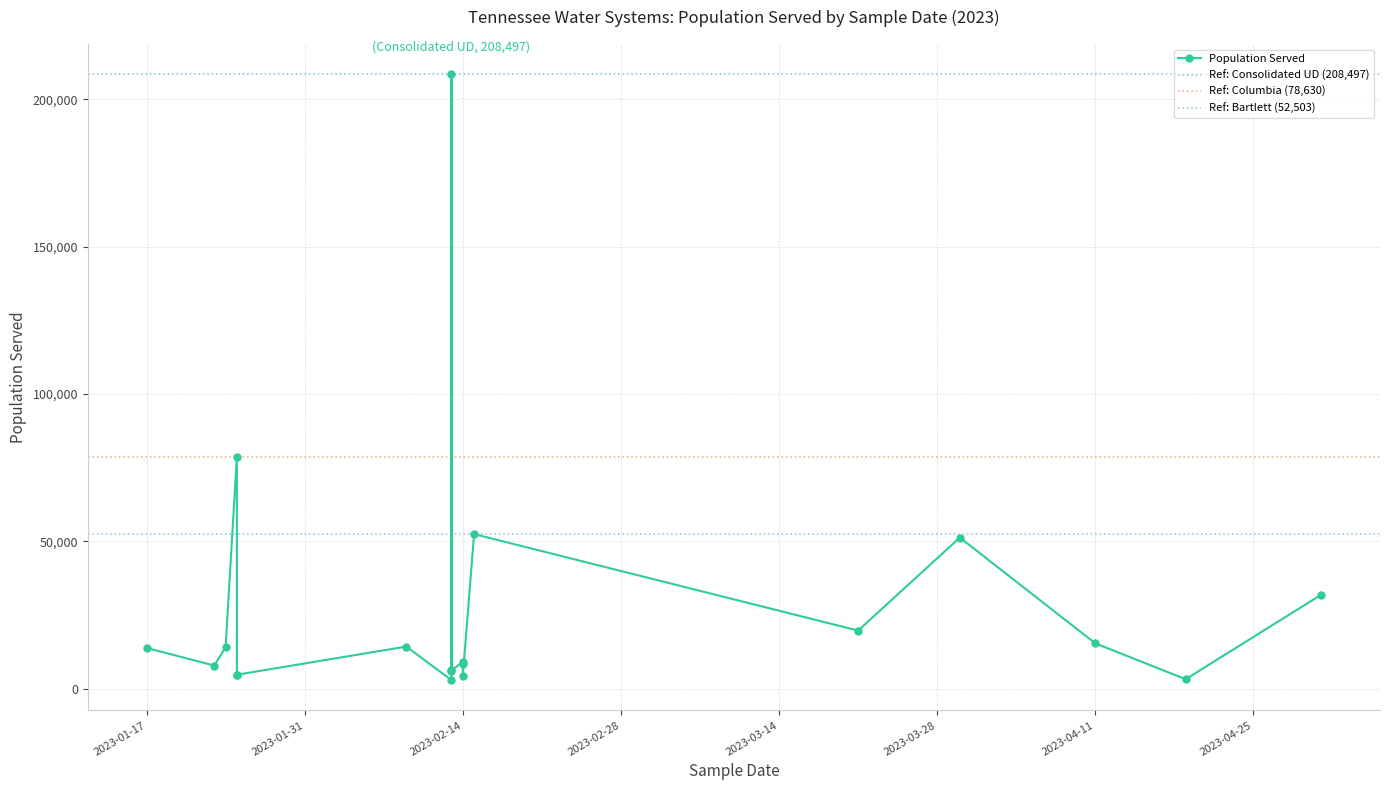

The chart shows a value of 39786 at 2023-01-25. True or false?

False